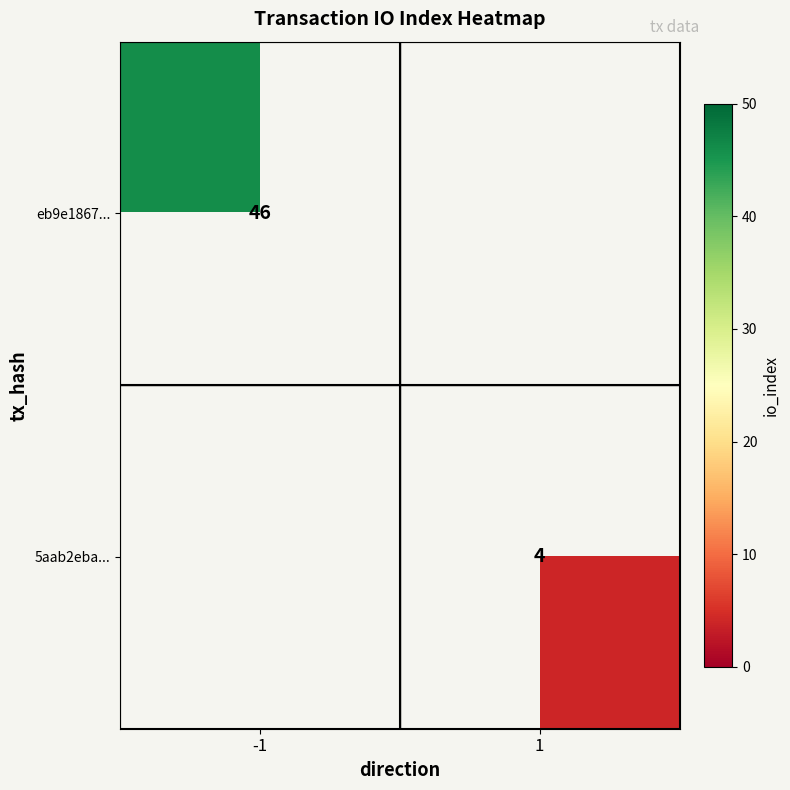

True or false: 5aab2eba... has a value of 3 at 1.

False